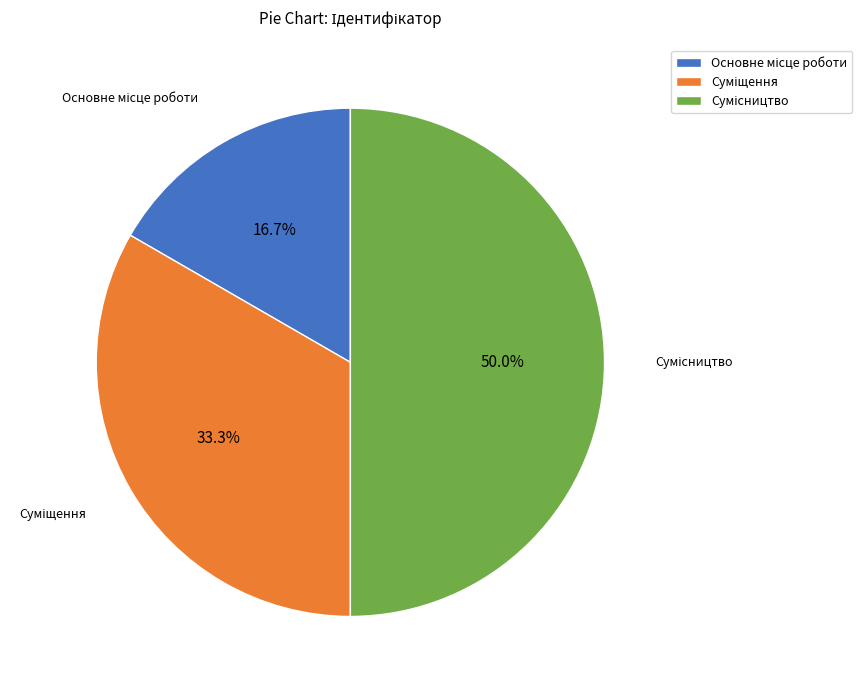

Is the sum of Суміщення and Сумісництво greater than half?

Yes